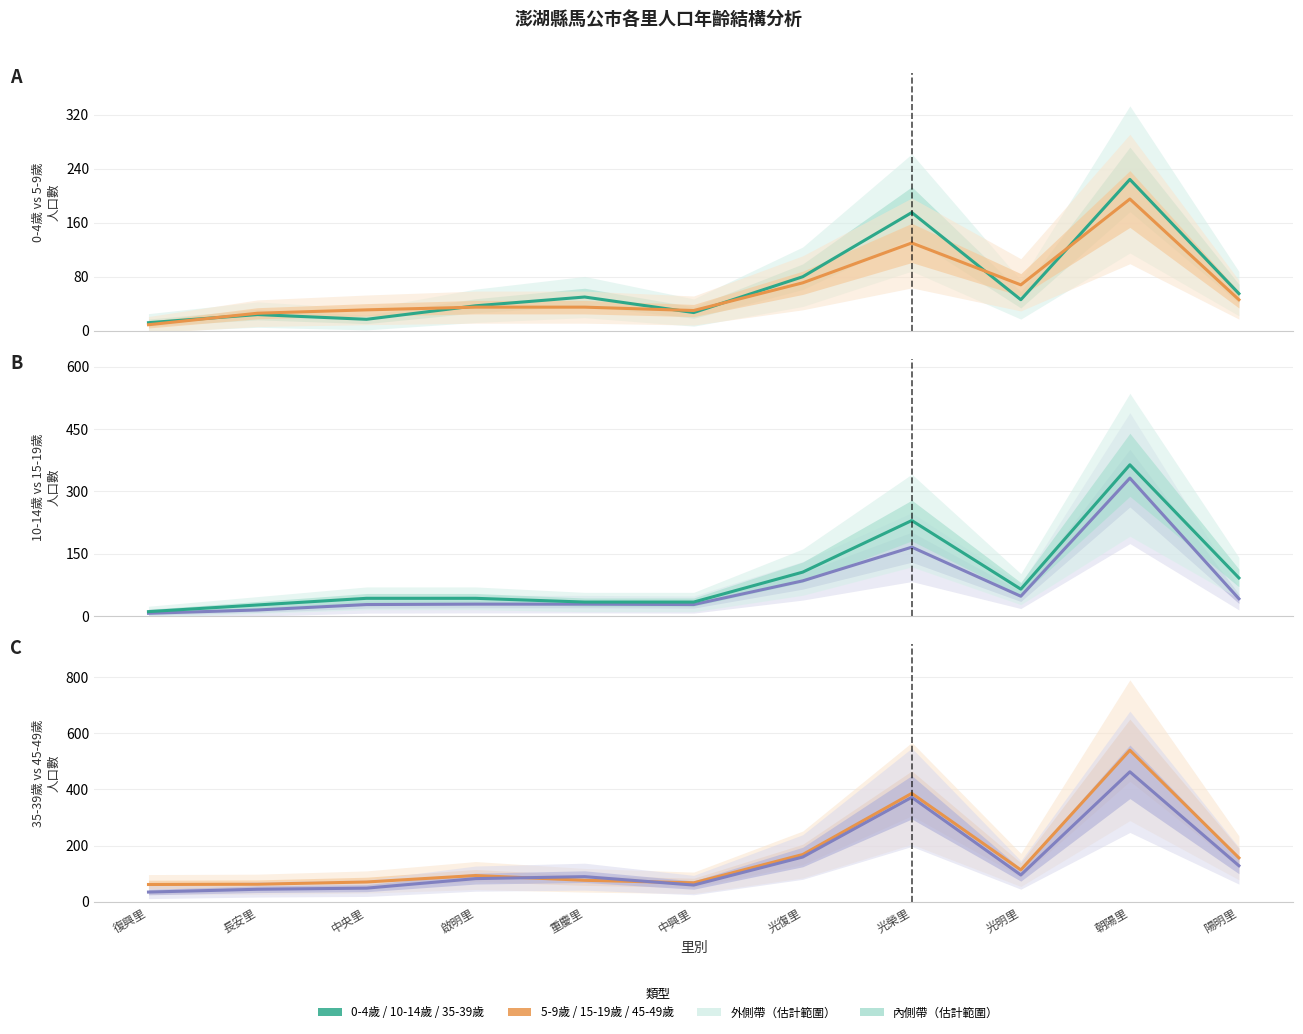

The 15-19歲 series shows 364 at 朝陽里. True or false?

True